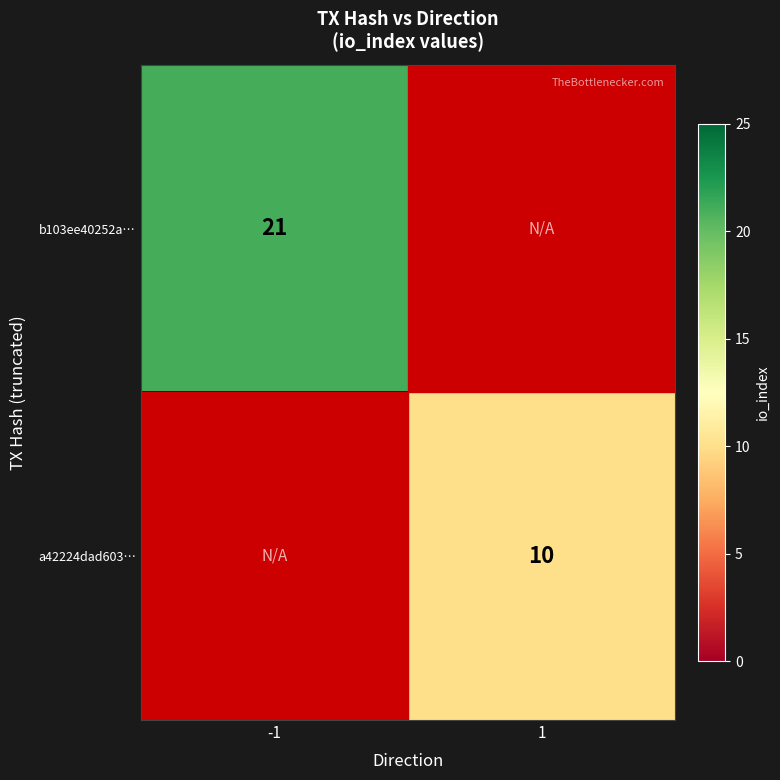

Which has a higher value, 1 or -1?

-1